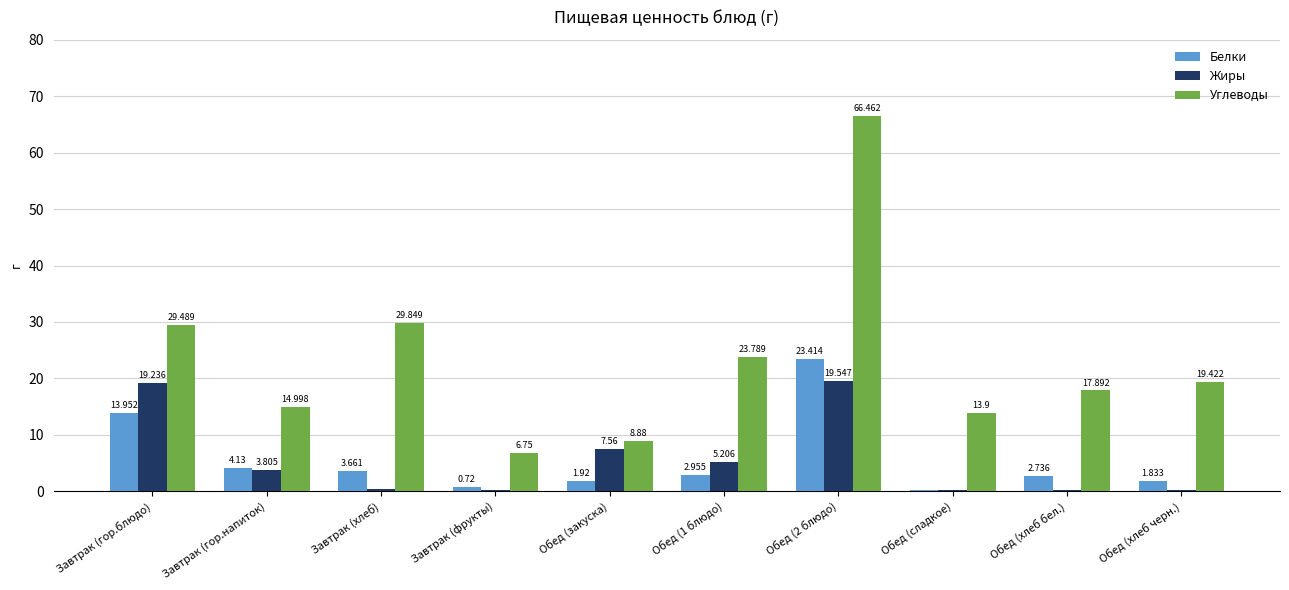

How many distinct data groups are displayed?

3